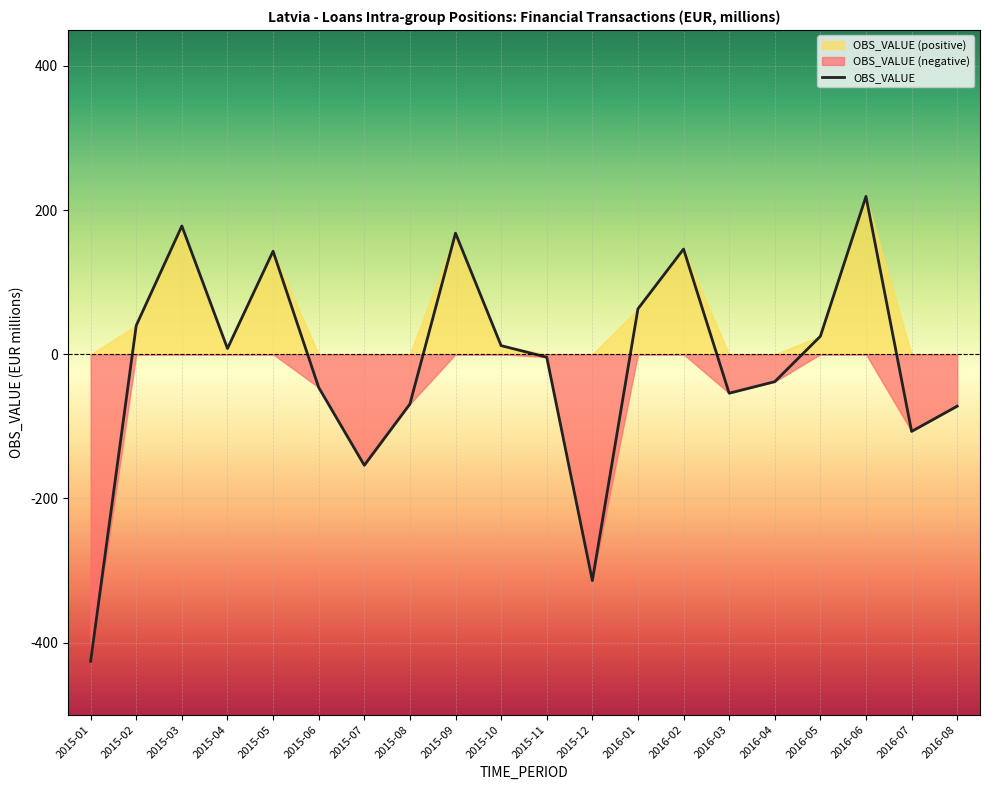

List the labels in order of value, largest first.

2016-06, 2015-03, 2015-09, 2016-02, 2015-05, 2016-01, 2015-02, 2016-05, 2015-10, 2015-04, 2015-11, 2016-04, 2015-06, 2016-03, 2015-08, 2016-08, 2016-07, 2015-07, 2015-12, 2015-01